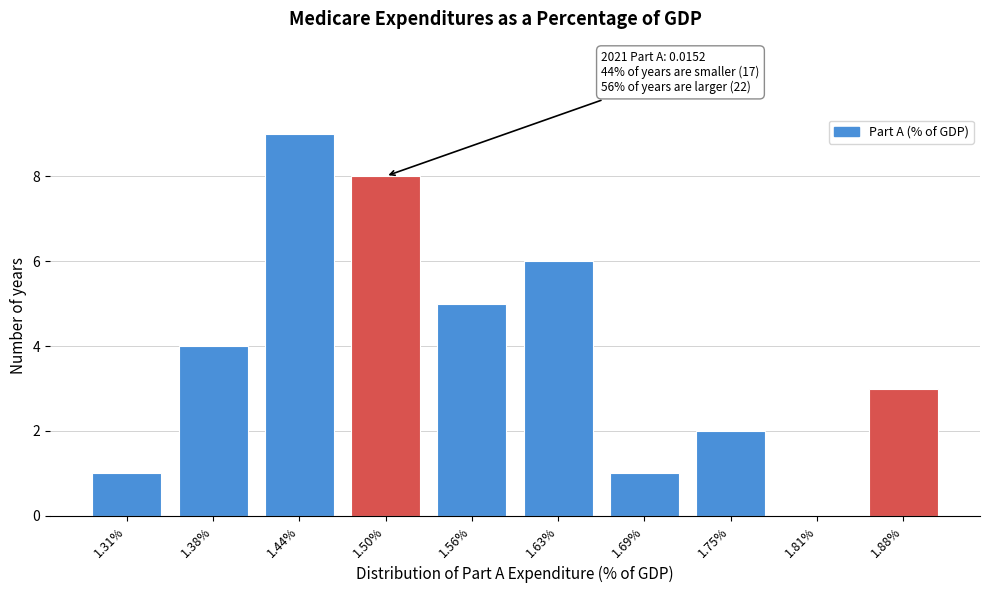

Reading right to left, transcribe all the data shown in this chart.

1.88%=3	1.81%=0	1.75%=2	1.69%=1	1.63%=6	1.56%=5	1.50%=8	1.44%=9	1.38%=4	1.31%=1